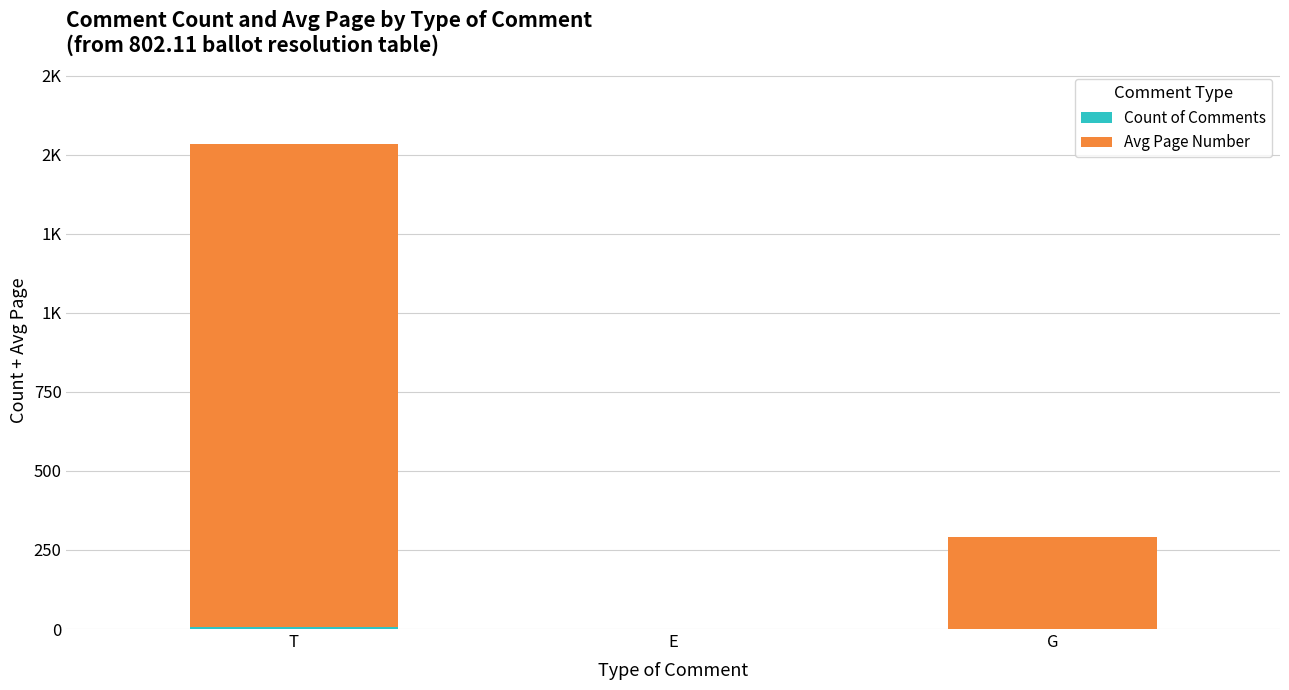

Is it true that Count of Comments equals 1.0 at G?

True